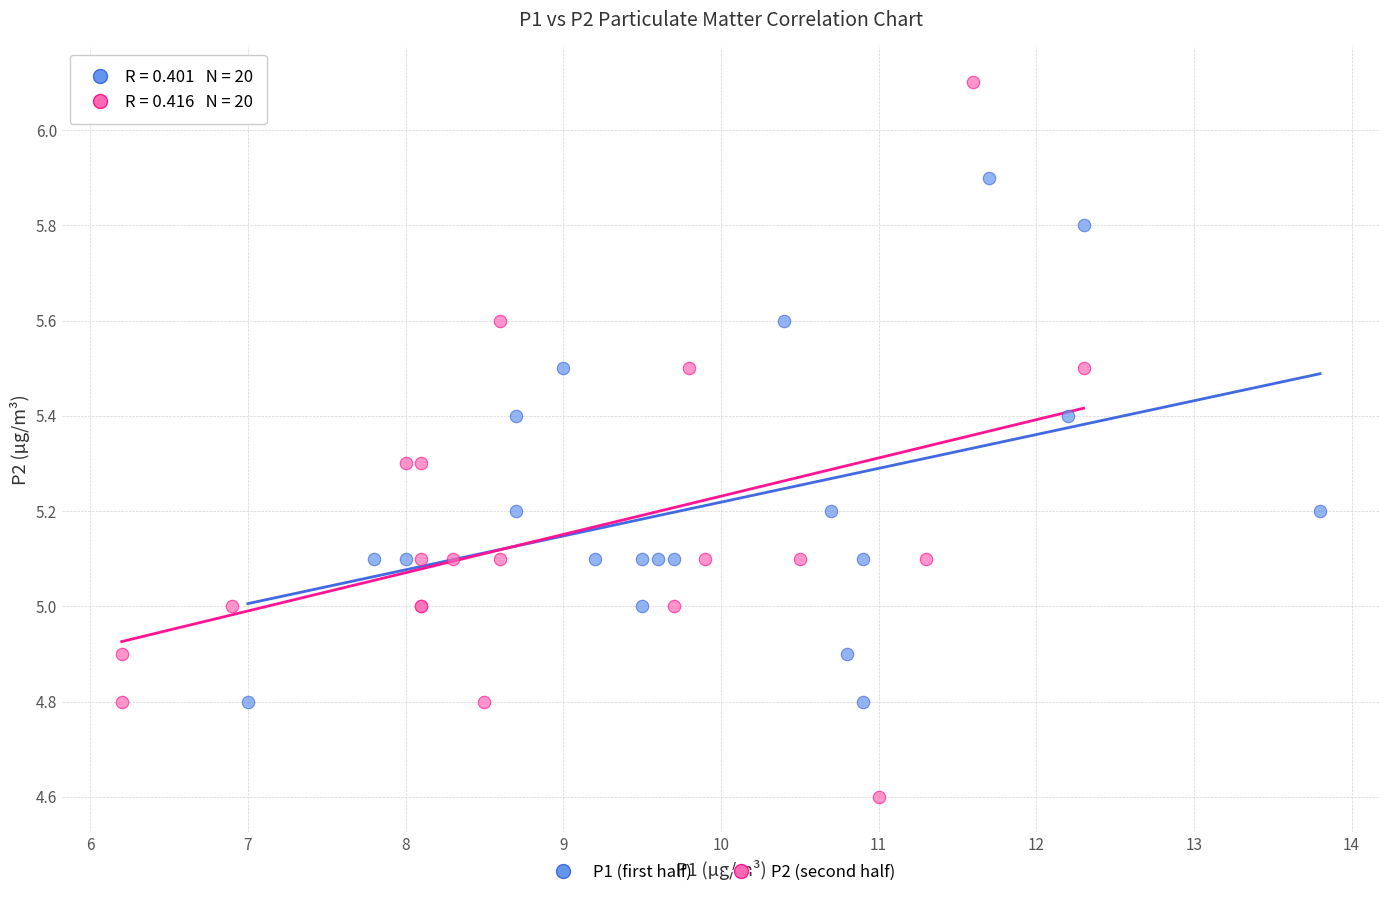

Which series has the widest spread of Y values?

P2 (second half)